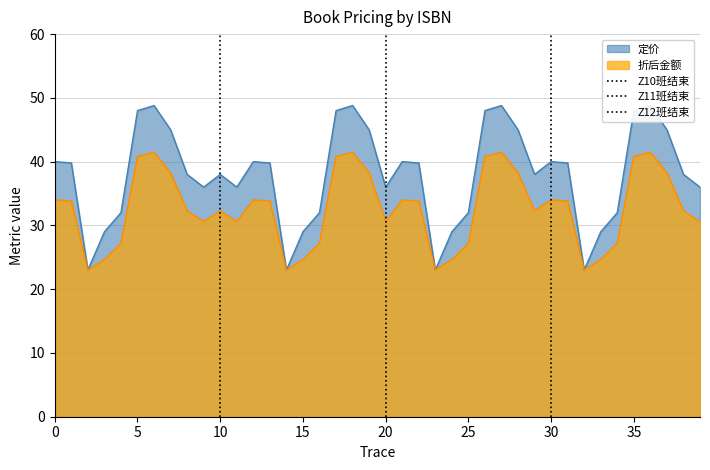

The value of 折后金额 at 15 is 32.1. True or false?

False